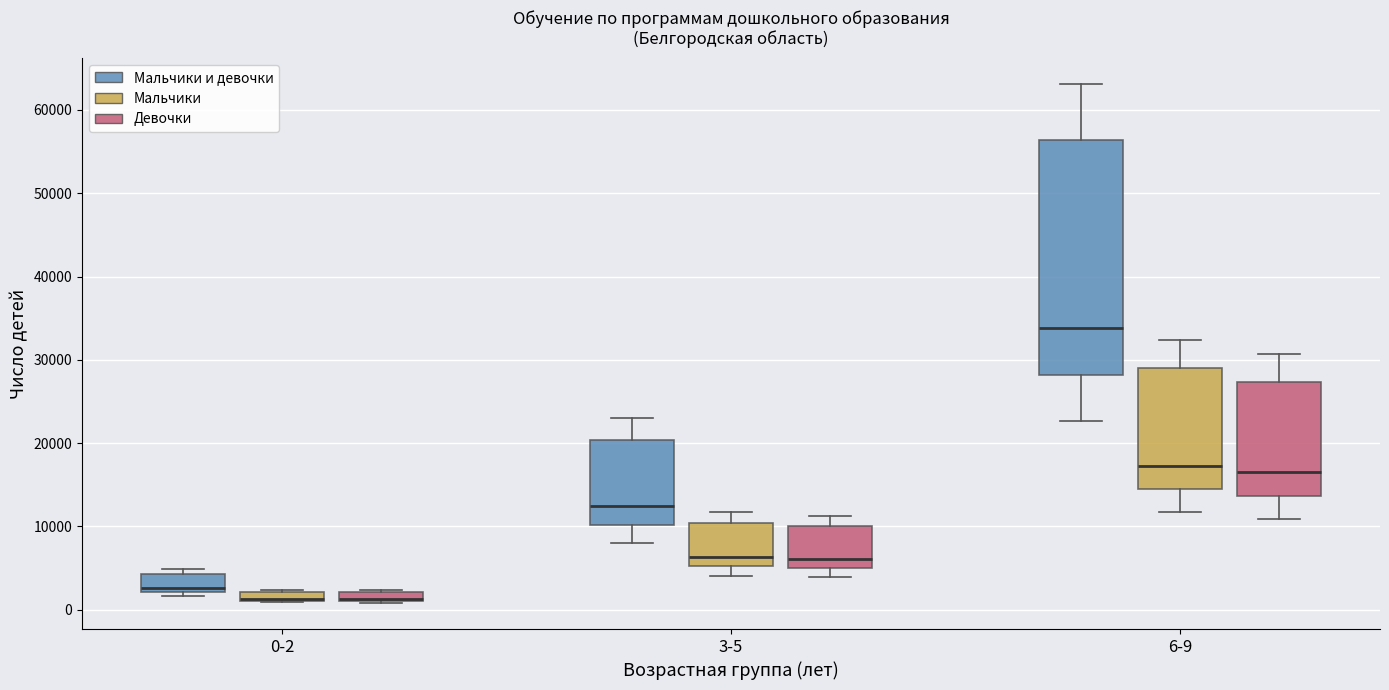

Comparing the boxes themselves (not the whiskers), which one is the tallest?

6-9 (Мальчики и девочки)